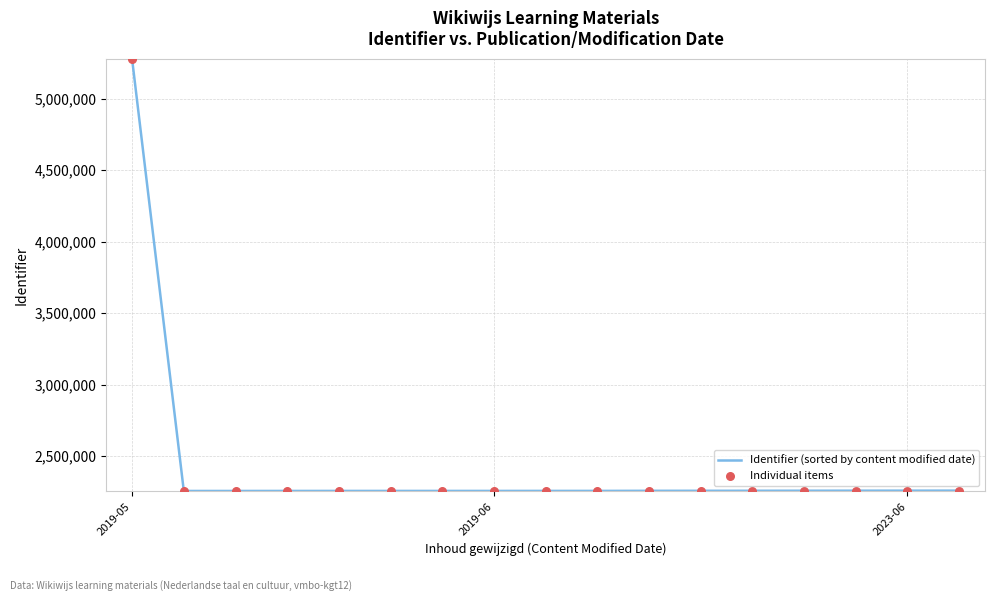

What is the difference between the maximum and minimum values?

3019544